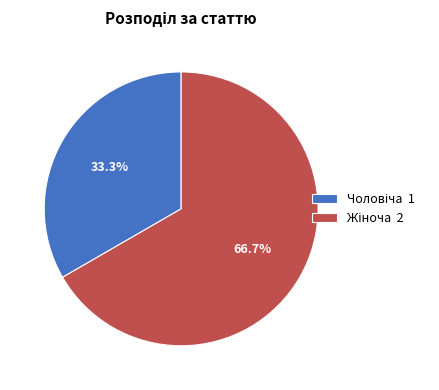

Is there a majority slice in this chart?

Yes